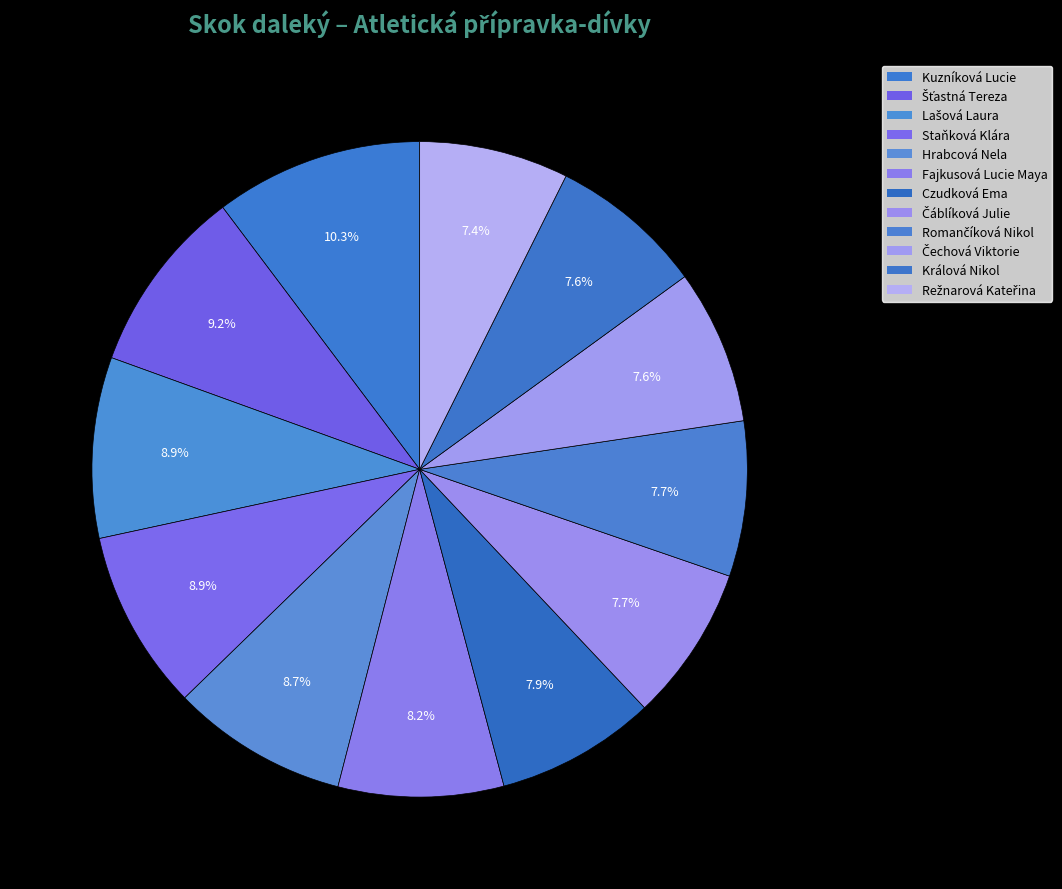

Between Staňková Klára and Kuzníková Lucie, which is larger?

Kuzníková Lucie